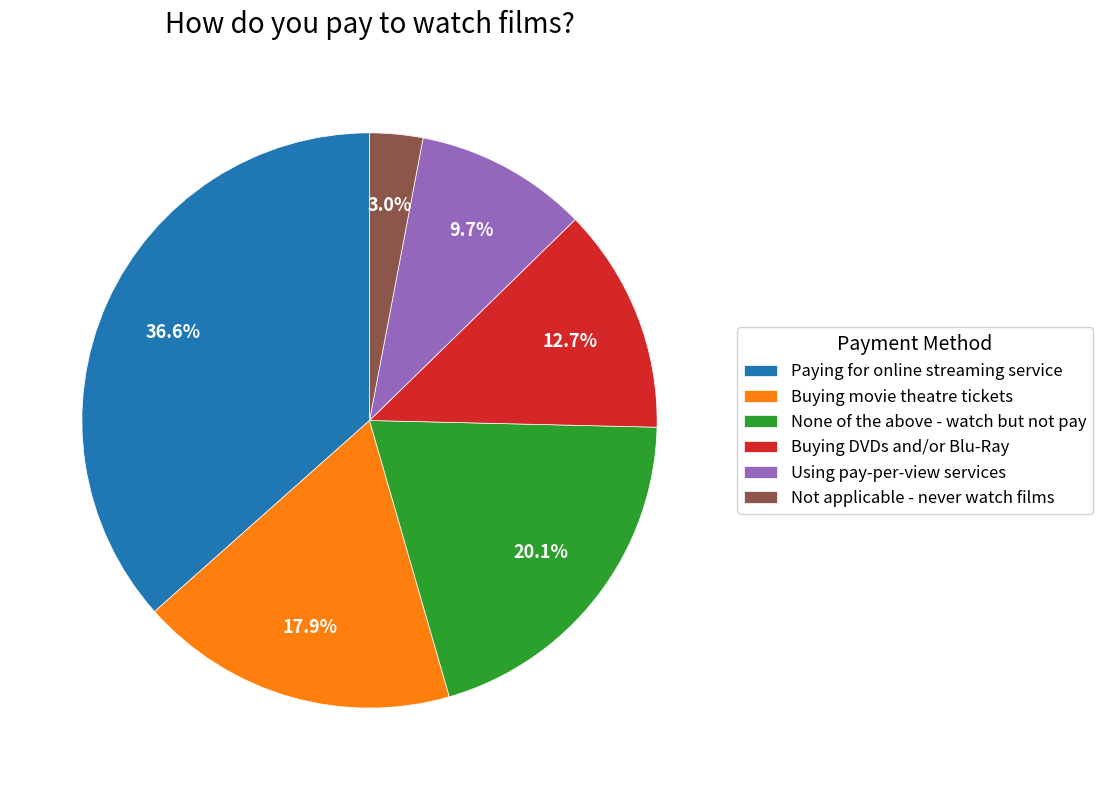

Is there a majority slice in this chart?

No